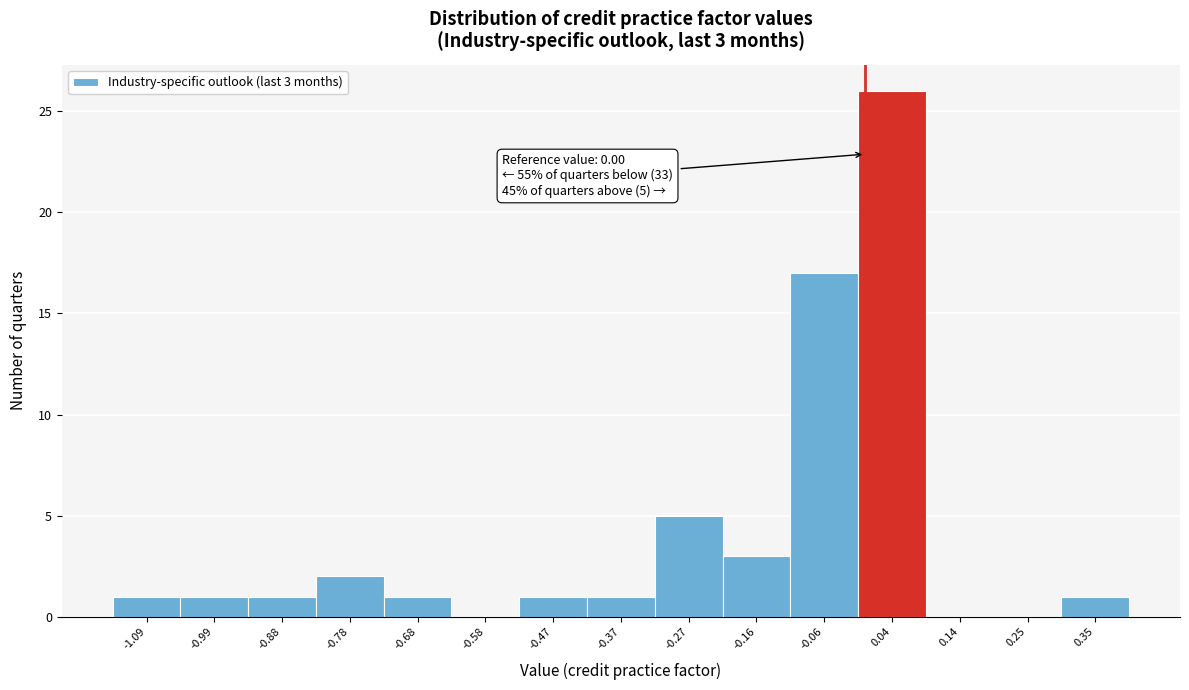

Over which range of the x-axis is the bar tallest?

-0.02 to 0.10